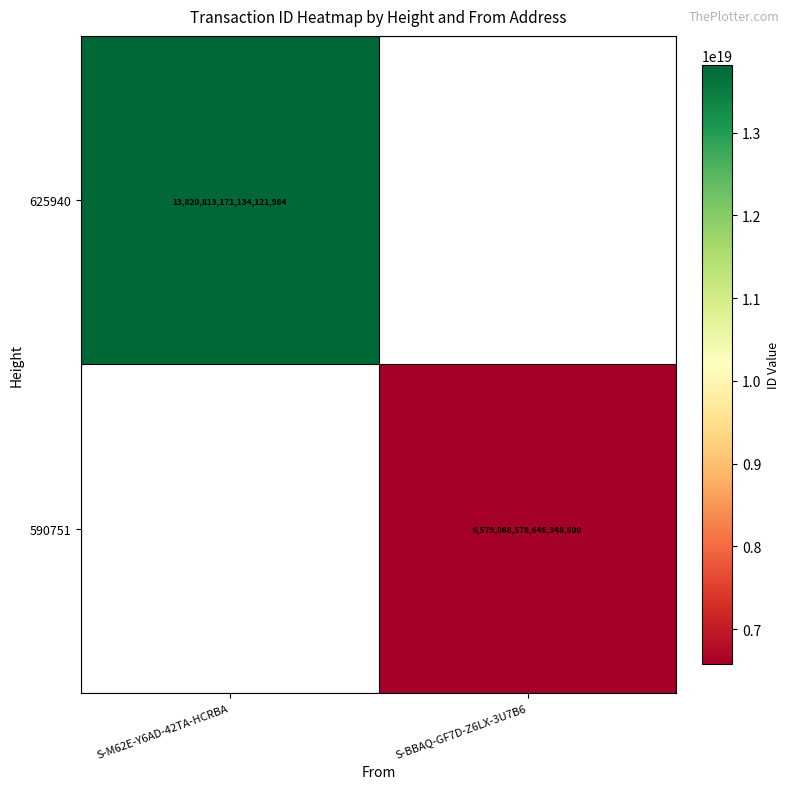

How many data points does each series have?

2